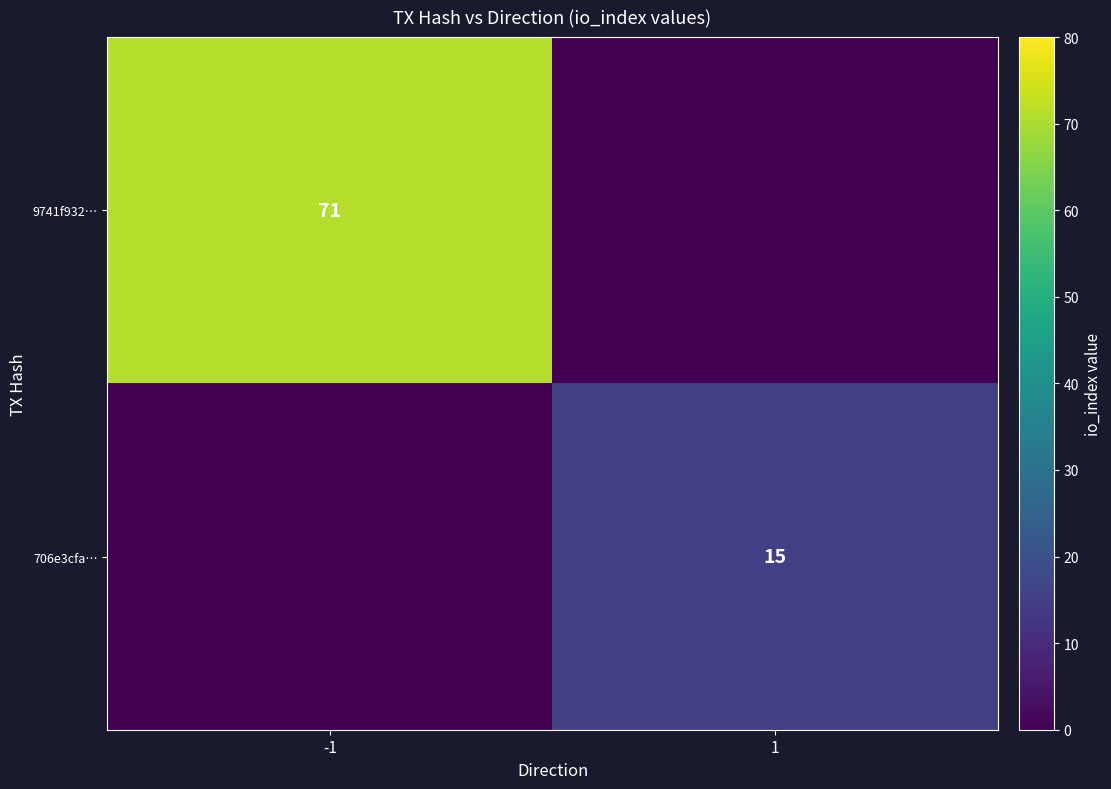

Between 1 and -1, which is larger?

-1